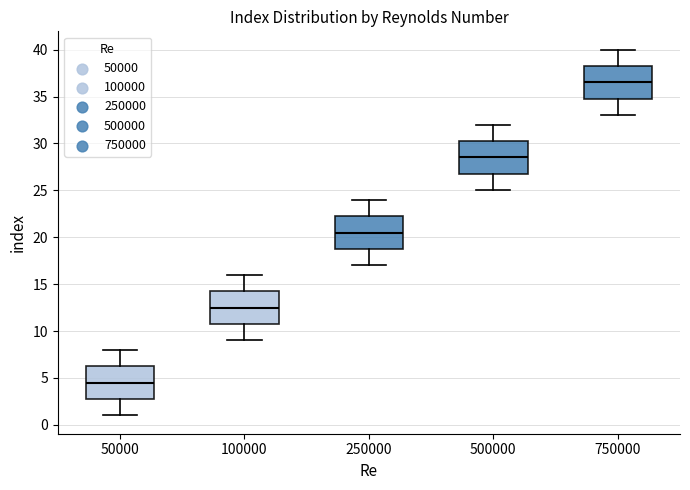

Which box has the lowest median line?

50000